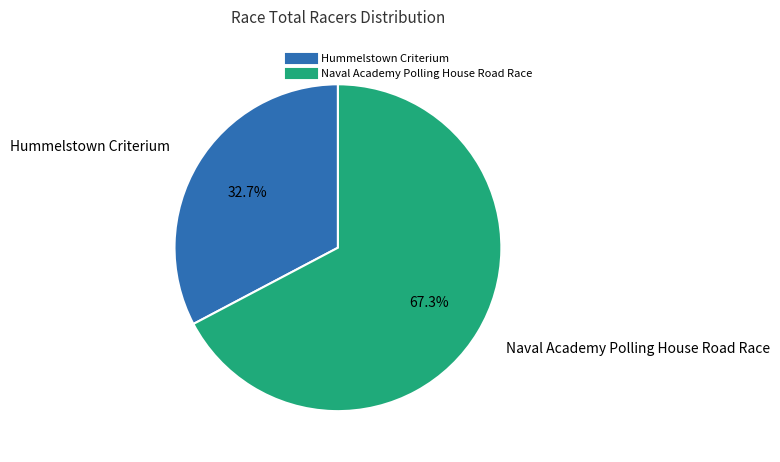

Is it true that Hummelstown Criterium is 33% of the pie?

True